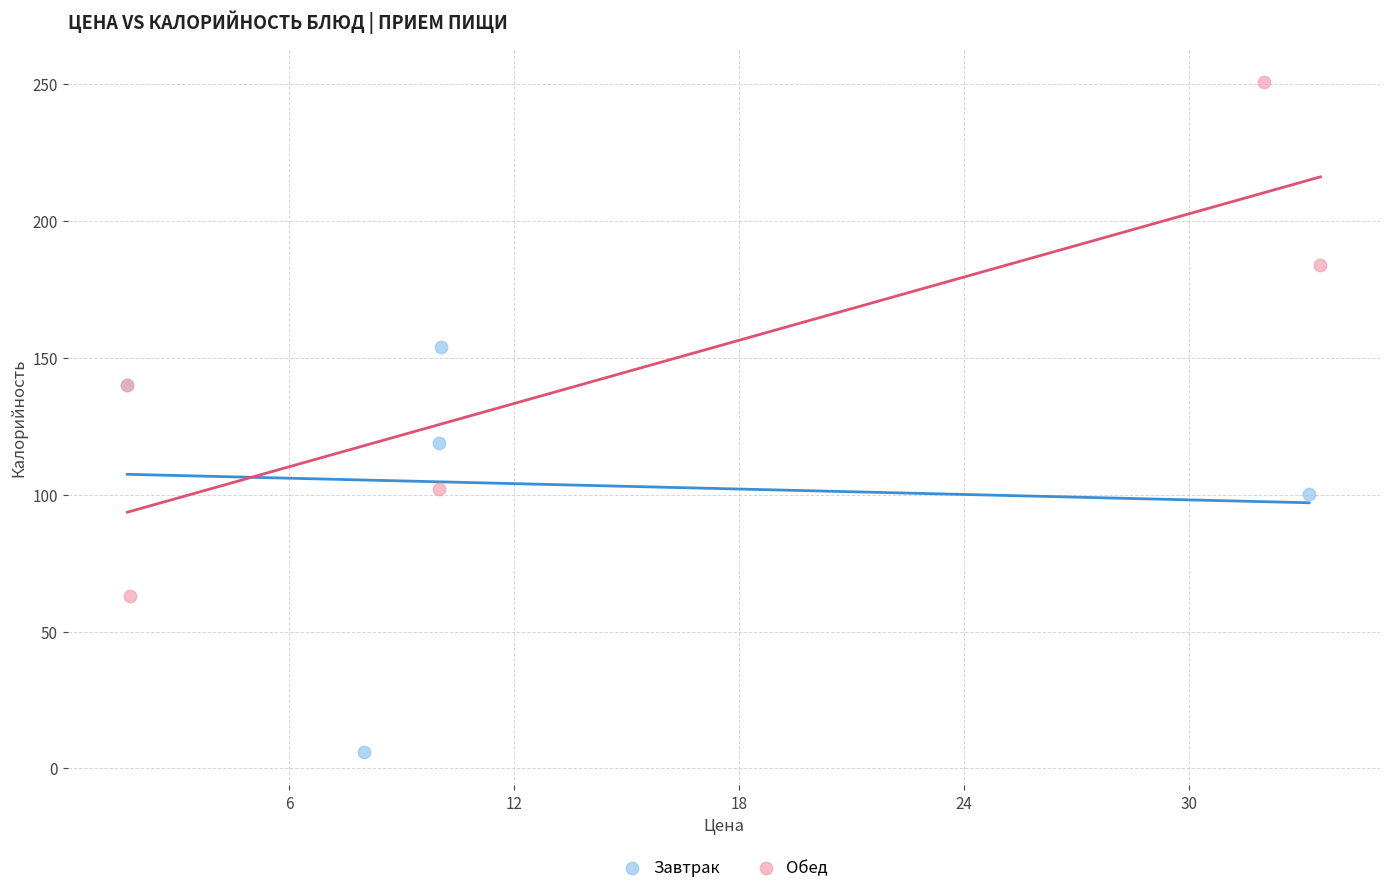

Which series contains the lowest Y value?

Завтрак